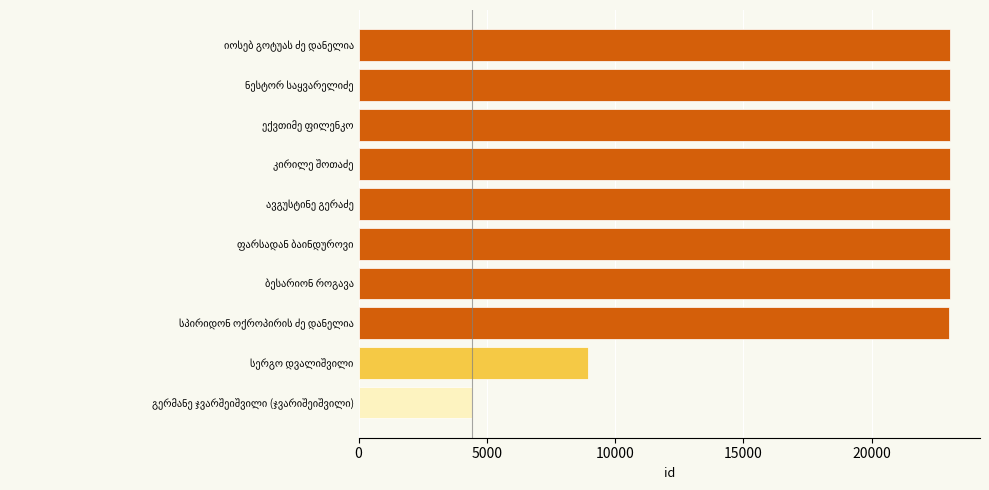

What is the difference between the maximum and second lowest values?

14117